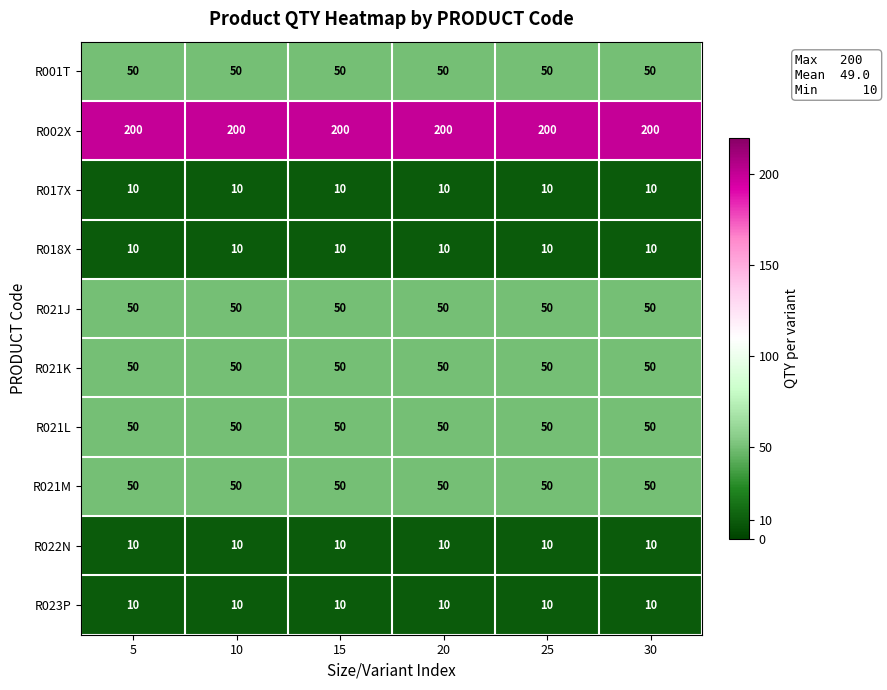

What is the total value across all series at 30?

490